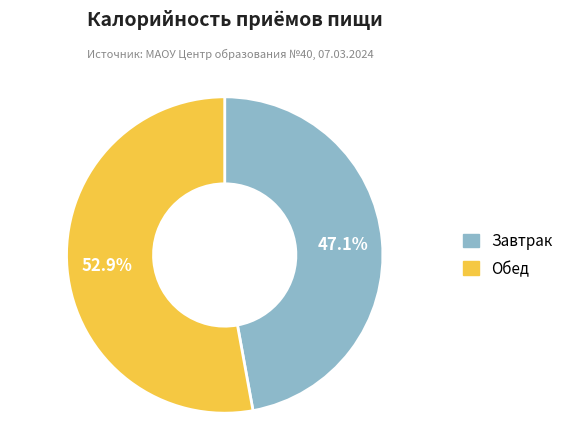

Count the number of slices in the pie.

2